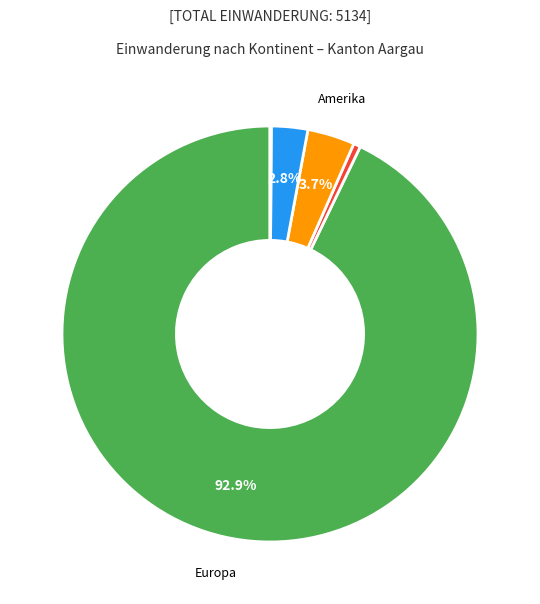

Does any single category account for the majority?

Yes